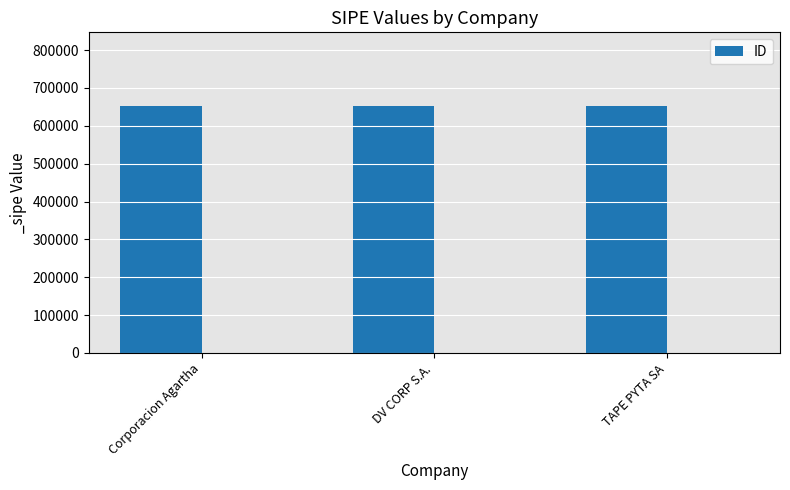

List the labels in order of value, largest first.

DV CORP S.A., Corporacion Agartha, TAPE PYTA SA